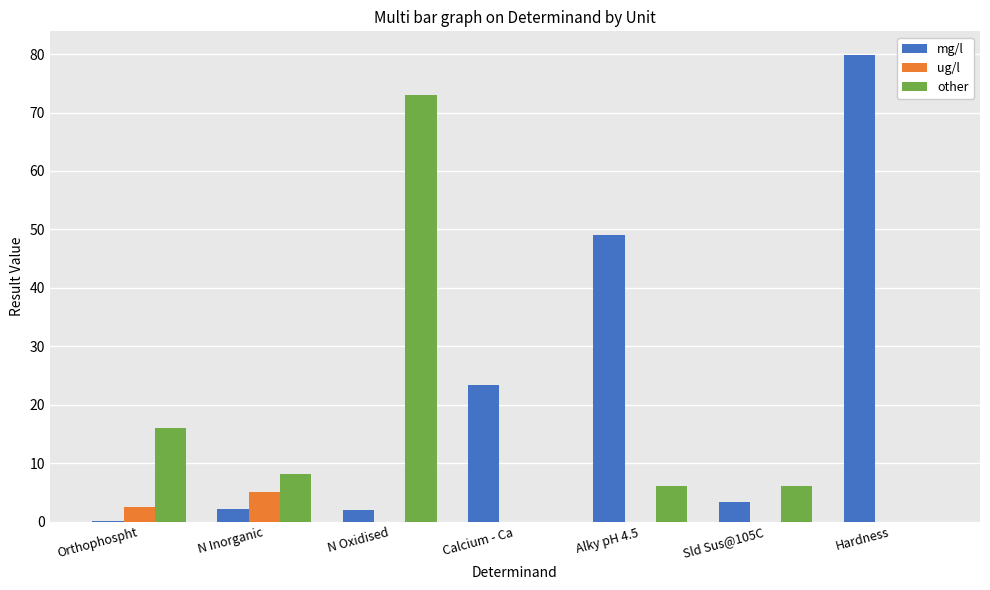

Between Alky pH 4.5 and Hardness, which series saw the biggest shift?

mg/l